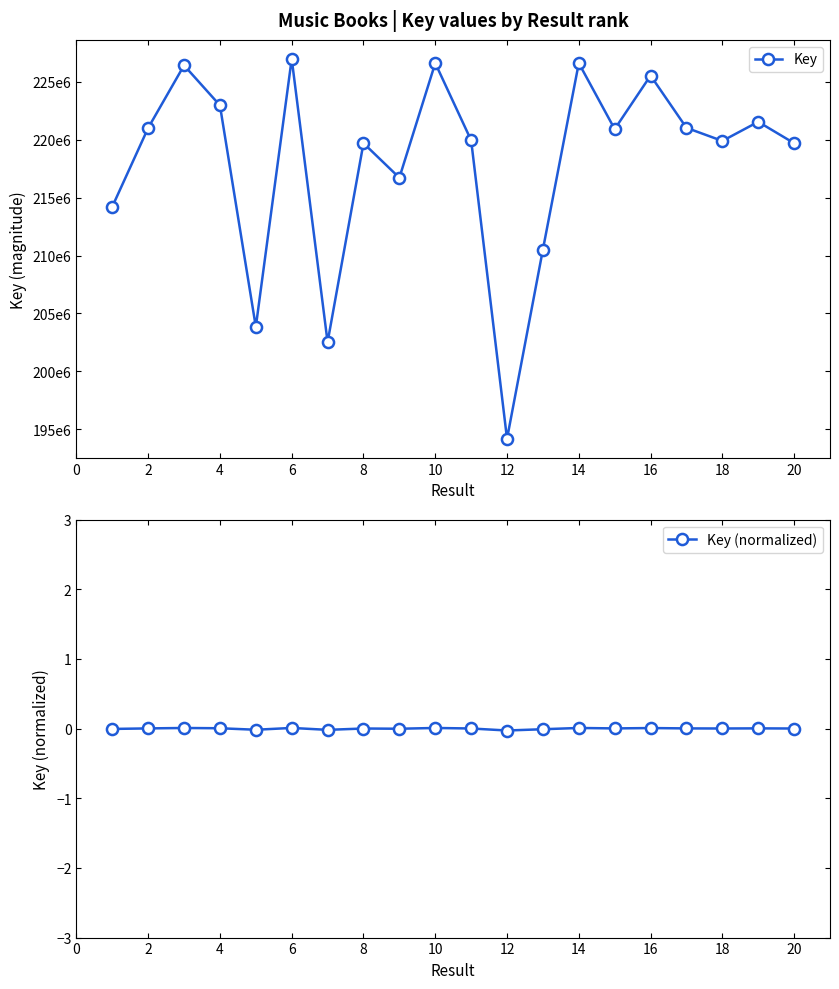

True or false: Key (normalized) has more than 2 points higher than both neighbors.

True